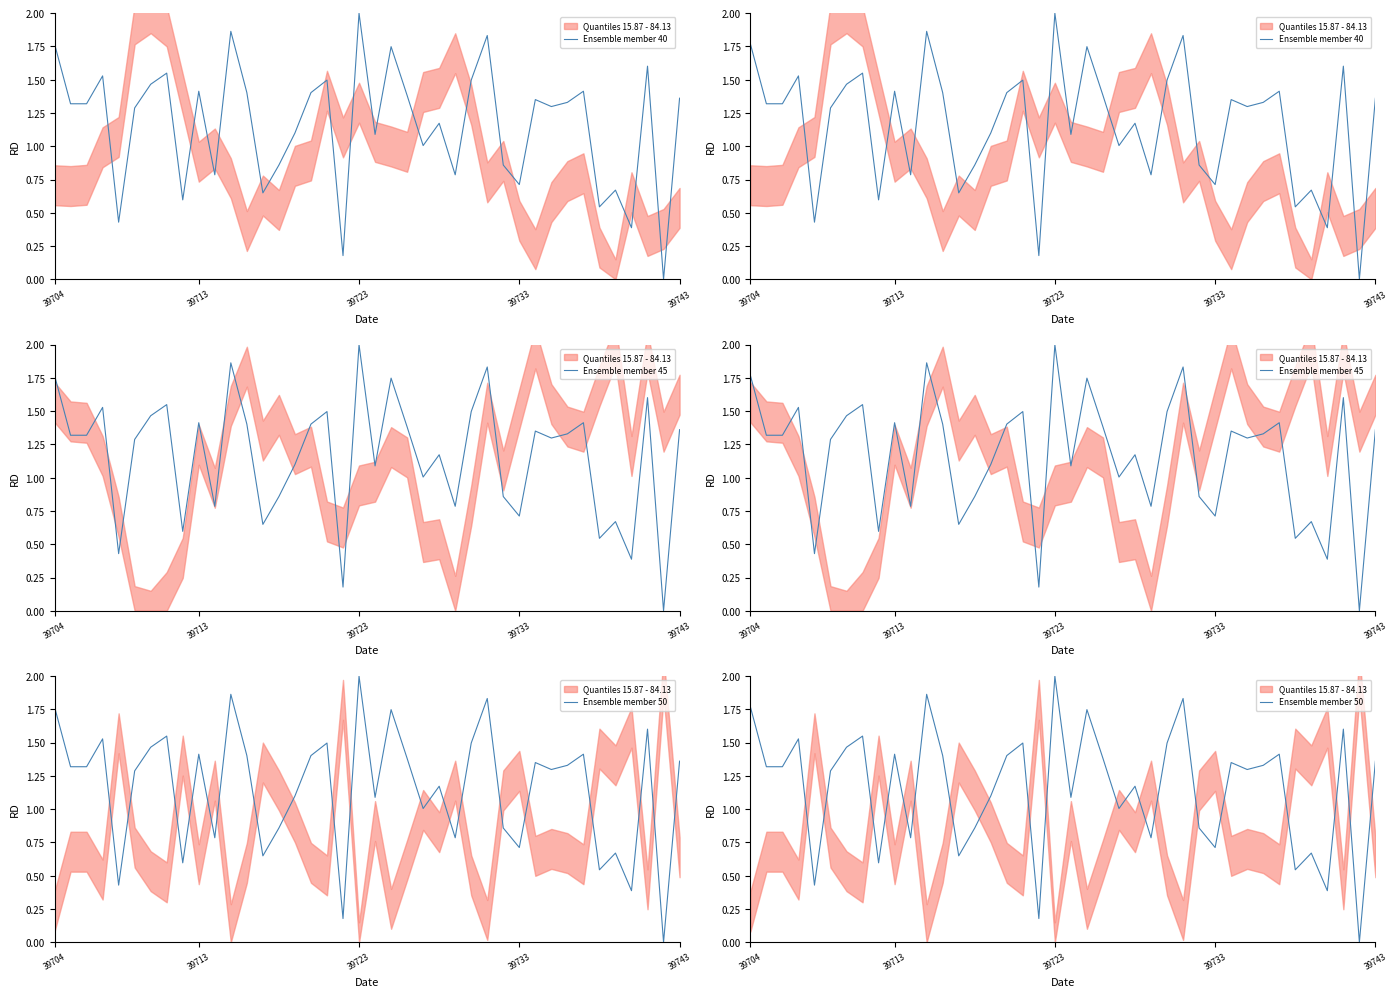

Reading left to right, list all the values displayed in this chart.

Ensemble member 40: 1.8	1.3	1.3	1.5	0.4	1.3	1.5	1.5	0.6	1.4	0.8	1.9	1.4	0.6	0.9	1.1	1.4	1.5	0.2	2.0	1.1	1.7	1.4	1.0	1.2	0.8	1.5	1.8	0.9	0.7	1.4	1.3	1.3	1.4	0.5	0.7	0.4	1.6	0.0	1.4
Ensemble member 45: 1.8	1.3	1.3	1.5	0.4	1.3	1.5	1.5	0.6	1.4	0.8	1.9	1.4	0.6	0.9	1.1	1.4	1.5	0.2	2.0	1.1	1.7	1.4	1.0	1.2	0.8	1.5	1.8	0.9	0.7	1.4	1.3	1.3	1.4	0.5	0.7	0.4	1.6	0.0	1.4
Ensemble member 50: 1.8	1.3	1.3	1.5	0.4	1.3	1.5	1.5	0.6	1.4	0.8	1.9	1.4	0.6	0.9	1.1	1.4	1.5	0.2	2.0	1.1	1.7	1.4	1.0	1.2	0.8	1.5	1.8	0.9	0.7	1.4	1.3	1.3	1.4	0.5	0.7	0.4	1.6	0.0	1.4